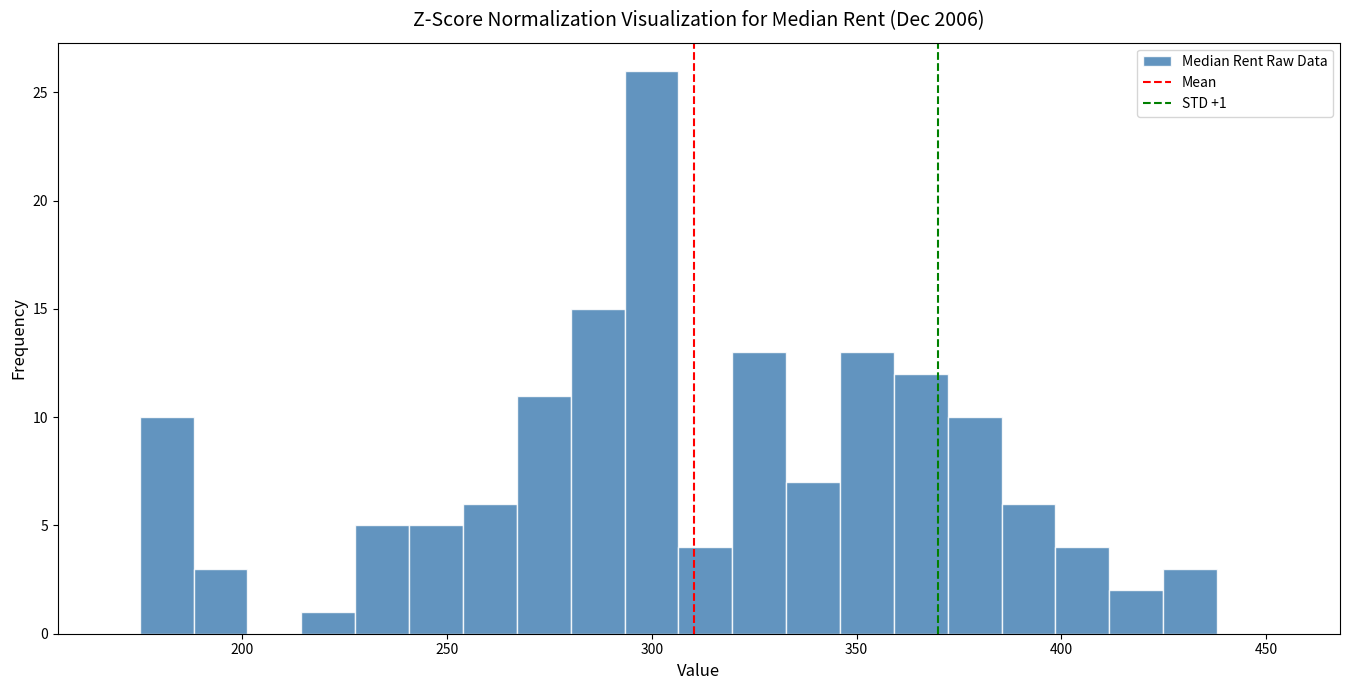

Around what value on the x-axis is the tallest bar? Give the approximate position of its centre, as read against the axis.

300